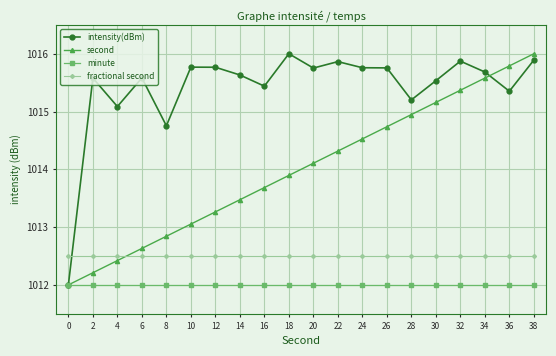

Which series changed the most between 16 and 18?

intensity(dBm)